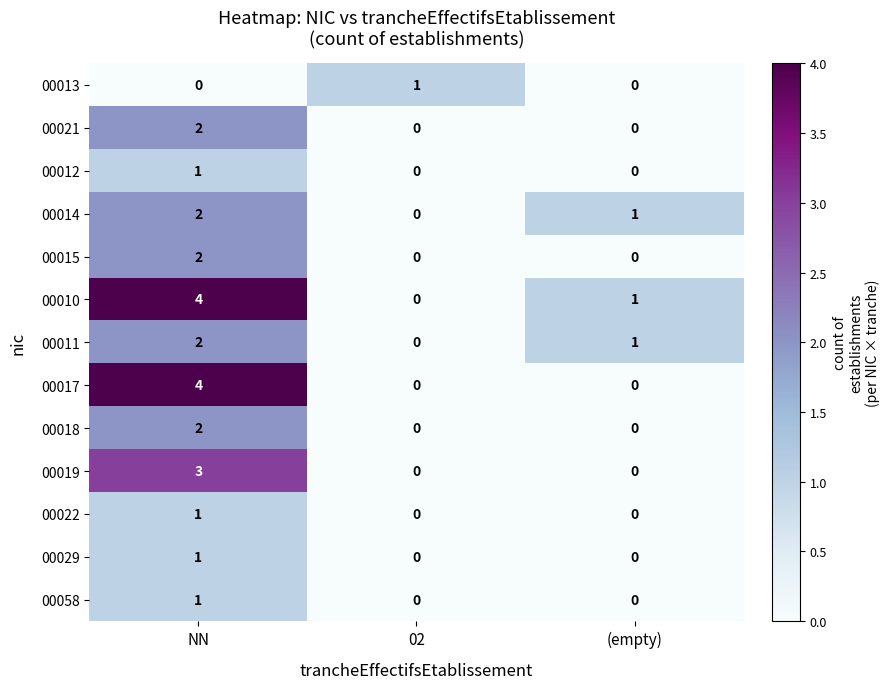

What is the sum of all 00019 values?

3